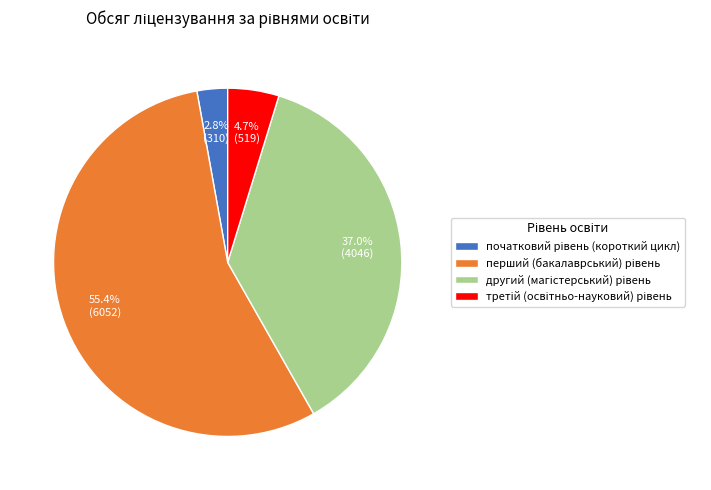

Is there a majority slice in this chart?

Yes